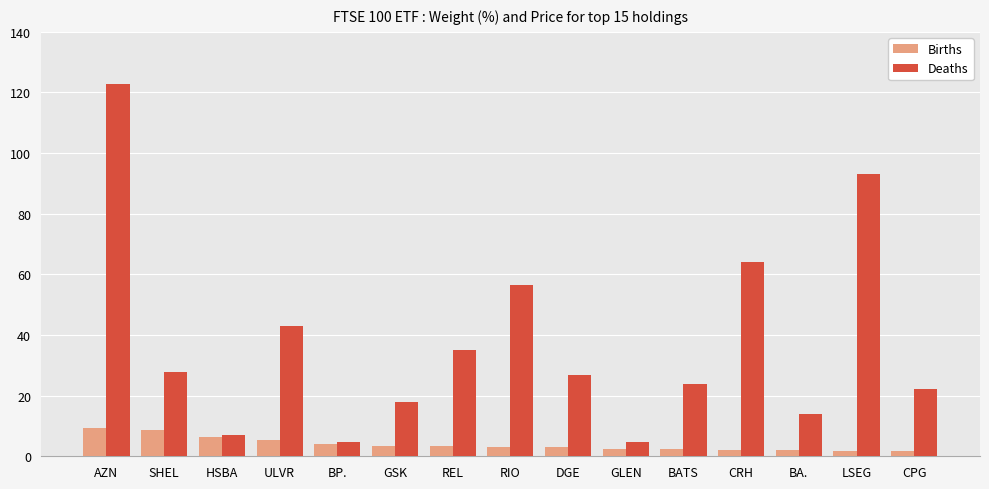

Is it true that Births equals 2.2 at CRH?

True